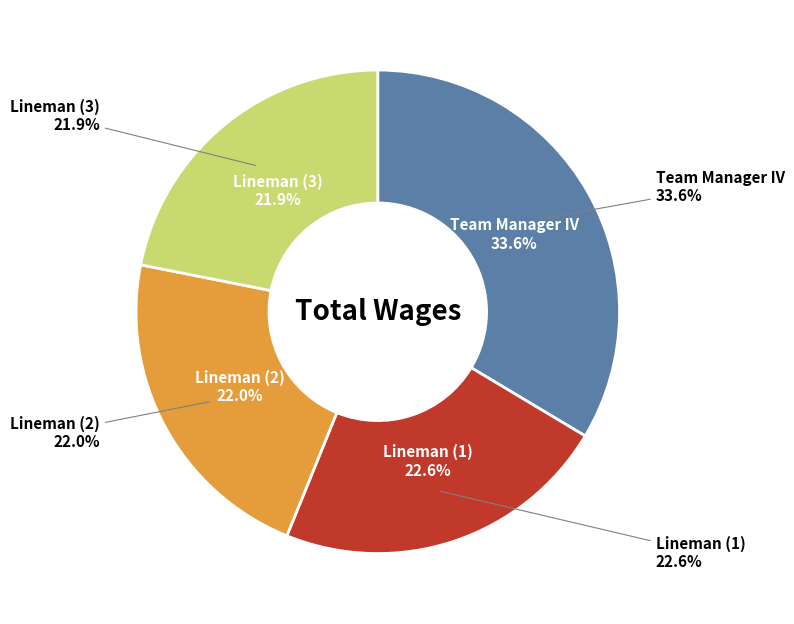

Between Lineman  and Lineman, which is larger?

Lineman